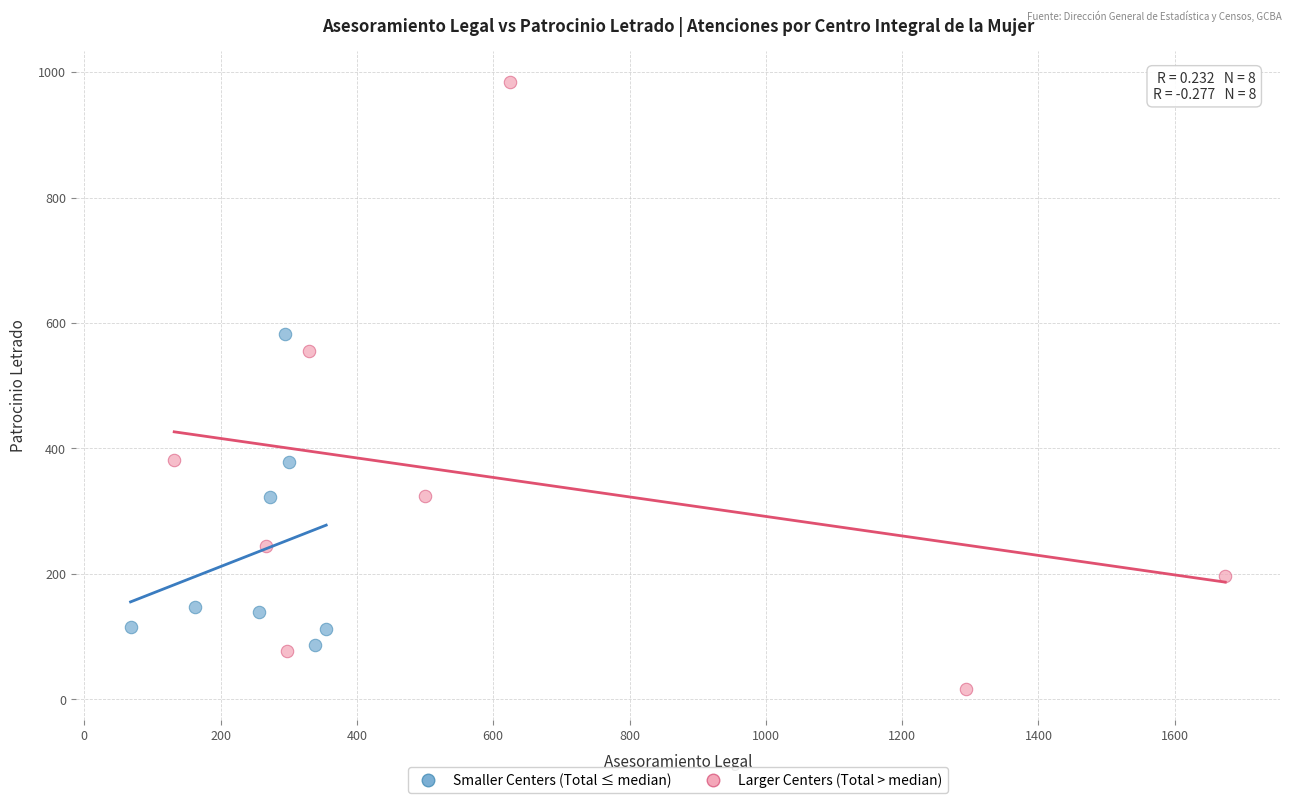

Which series contains the lowest Y value?

Larger Centers (Total > median)